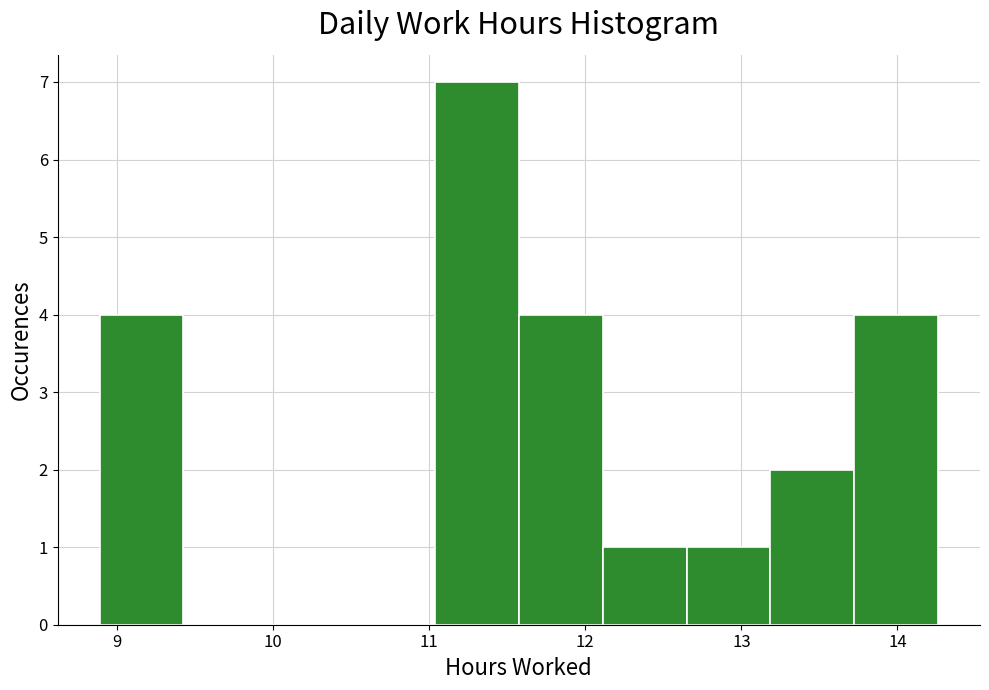

What is the height of the bar covering 13.2 to 13.7 on the x-axis? Neither the bar edges nor the heights are printed on the chart, so give them approximately, as read against the axes.

2